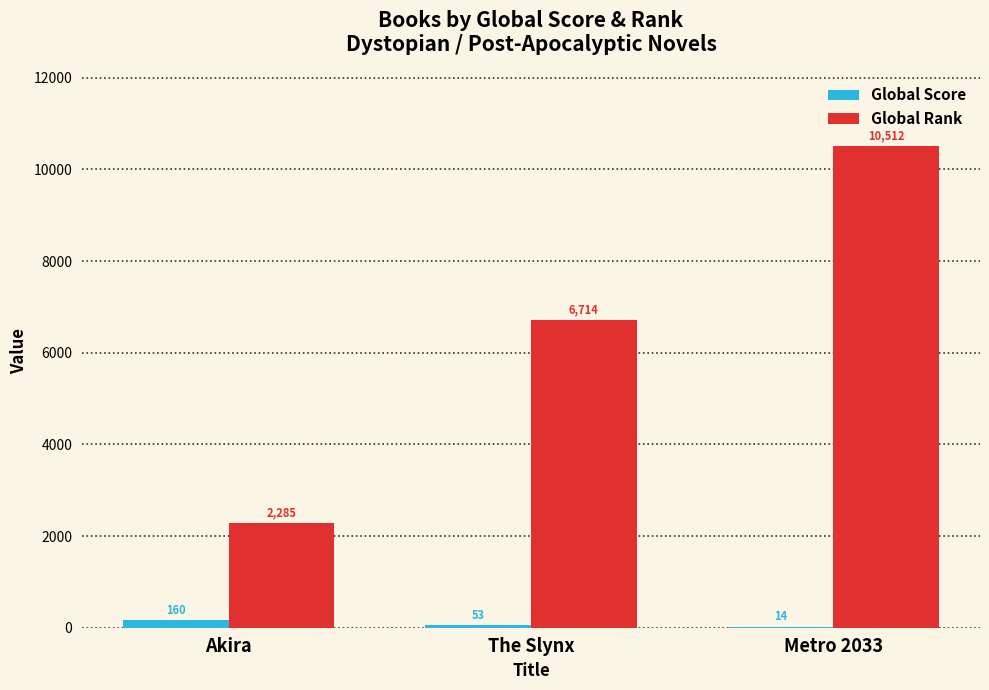

How many data points does each series have?

3